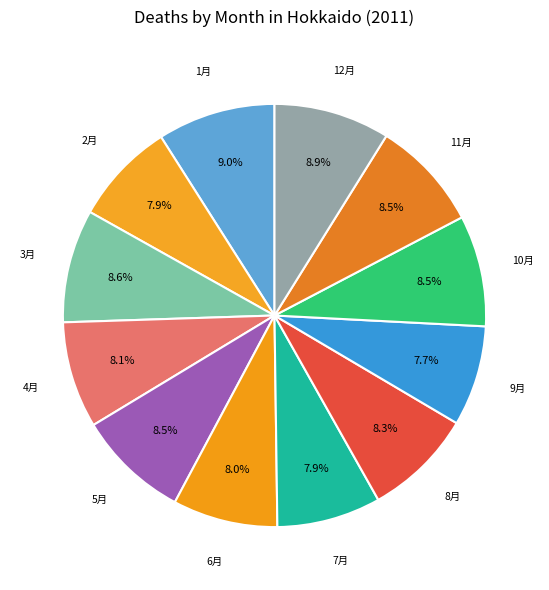

What is the ratio of the value at 5月 to the value at 8月?

1.0